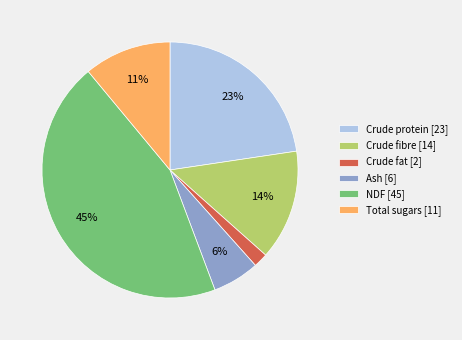

To the nearest percent, what is the combined percentage of Crude fibre and Crude fat?

16%